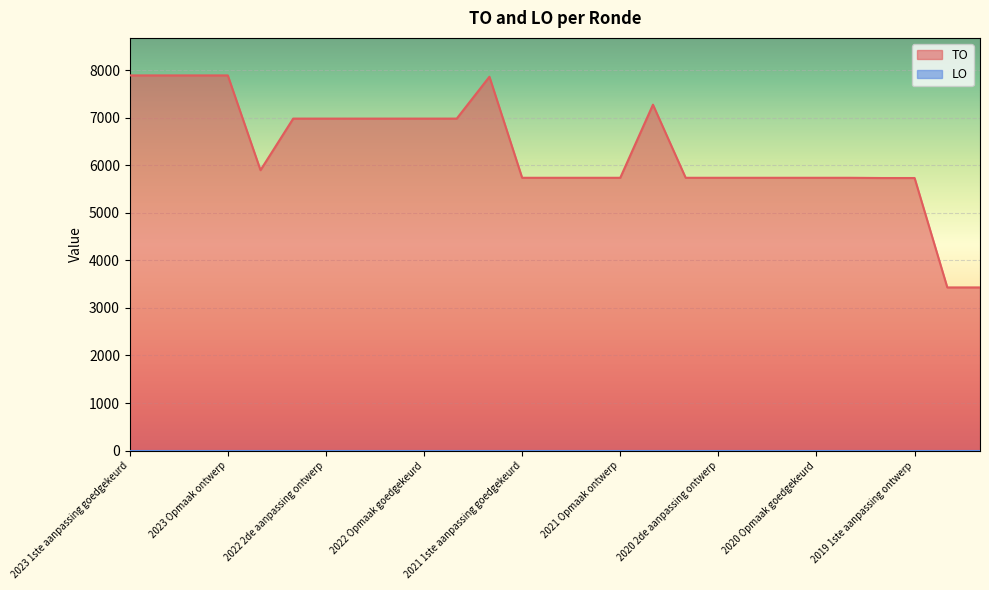

What is the sum of all values?

170118